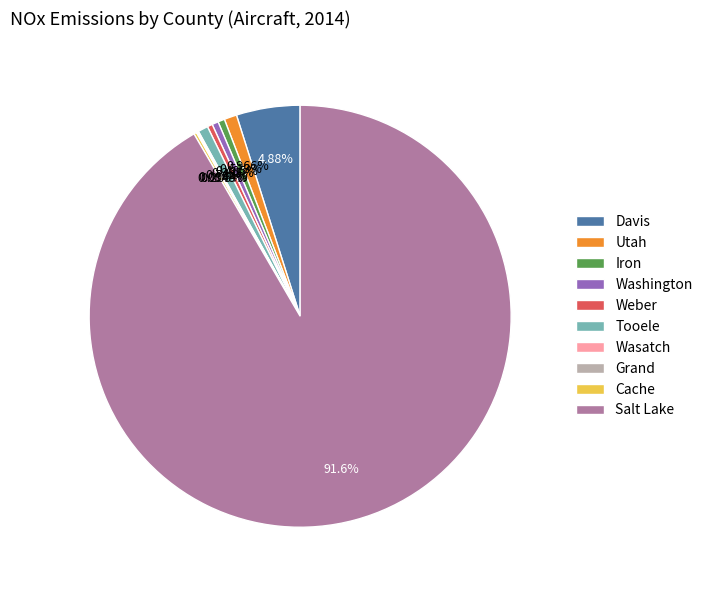

Combined, do Davis and Iron account for over 50%?

No